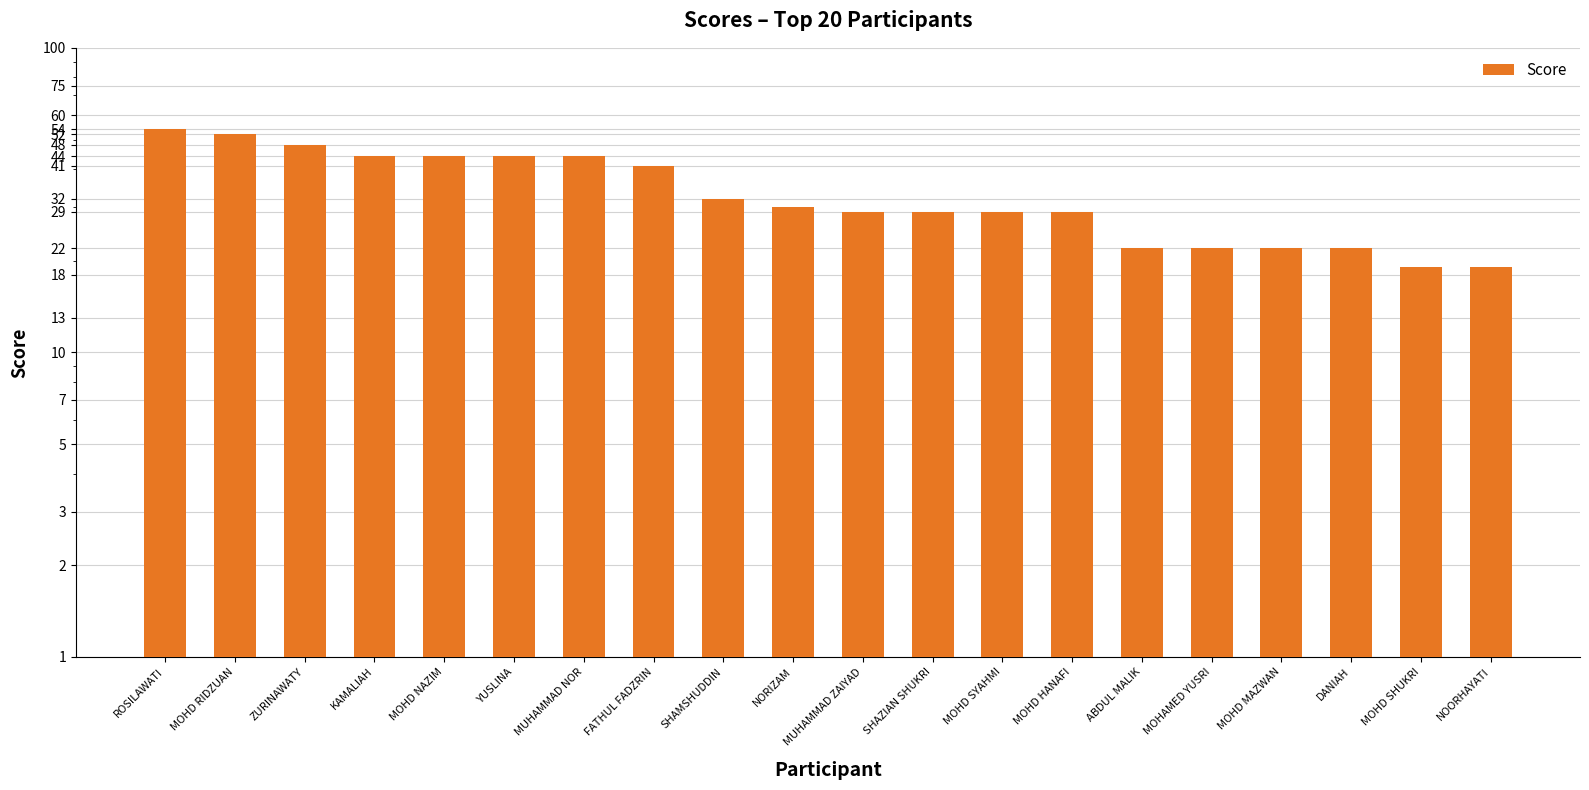

Between MOHD RIDZUAN and NORIZAM, which is larger?

MOHD RIDZUAN